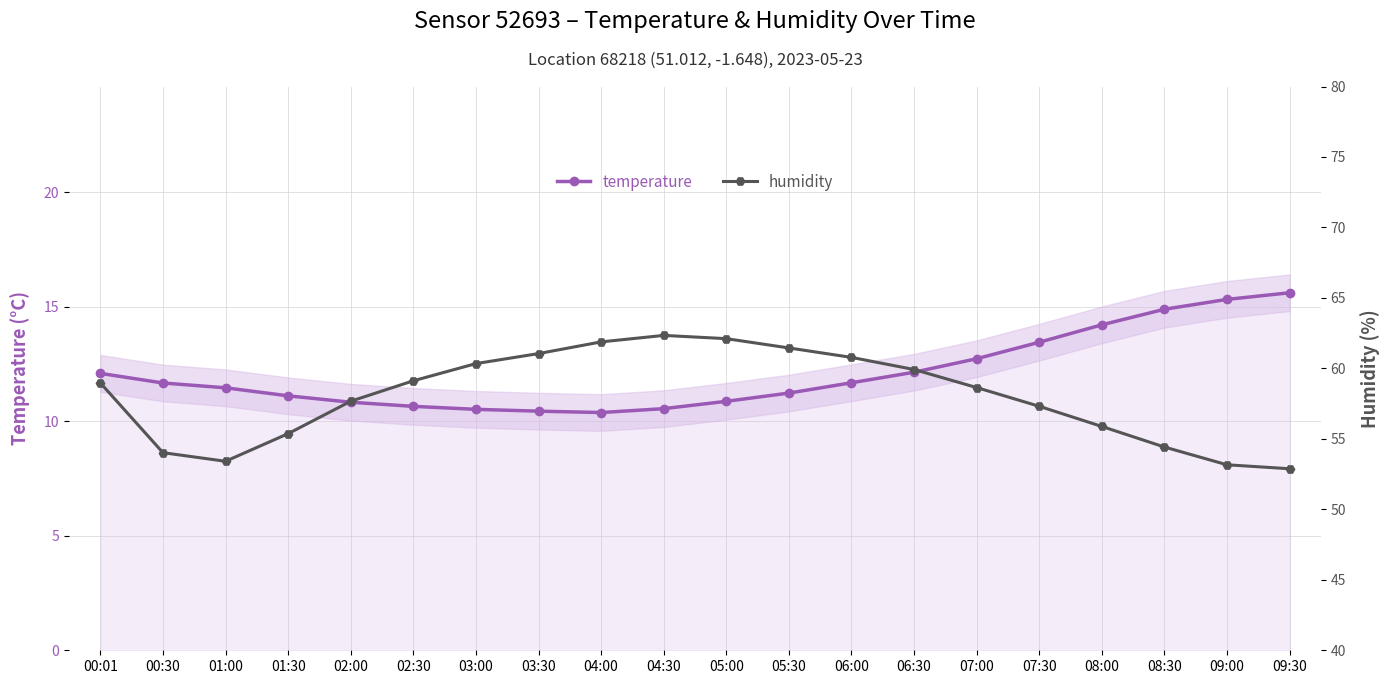

Reading left to right, extract all data points from this chart.

temperature: 00:01=12.1	00:30=11.7	01:00=11.5	01:30=11.1	02:00=10.8	02:30=10.7	03:00=10.5	03:30=10.4	04:00=10.4	04:30=10.6	05:00=10.9	05:30=11.2	06:00=11.7	06:30=12.1	07:00=12.7	07:30=13.4	08:00=14.2	08:30=14.9	09:00=15.3	09:30=15.6
humidity: 00:01=59.0	00:30=54.0	01:00=53.4	01:30=55.4	02:00=57.7	02:30=59.1	03:00=60.3	03:30=61.0	04:00=61.9	04:30=62.3	05:00=62.1	05:30=61.5	06:00=60.8	06:30=59.9	07:00=58.6	07:30=57.3	08:00=55.9	08:30=54.4	09:00=53.2	09:30=52.9